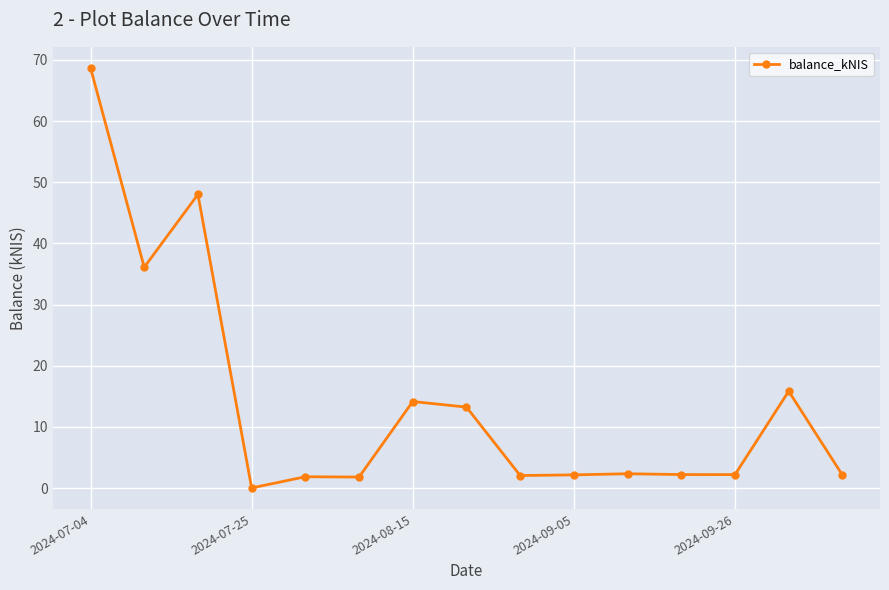

How many points are lower than both their immediate neighbors (excluding endpoints)?

5